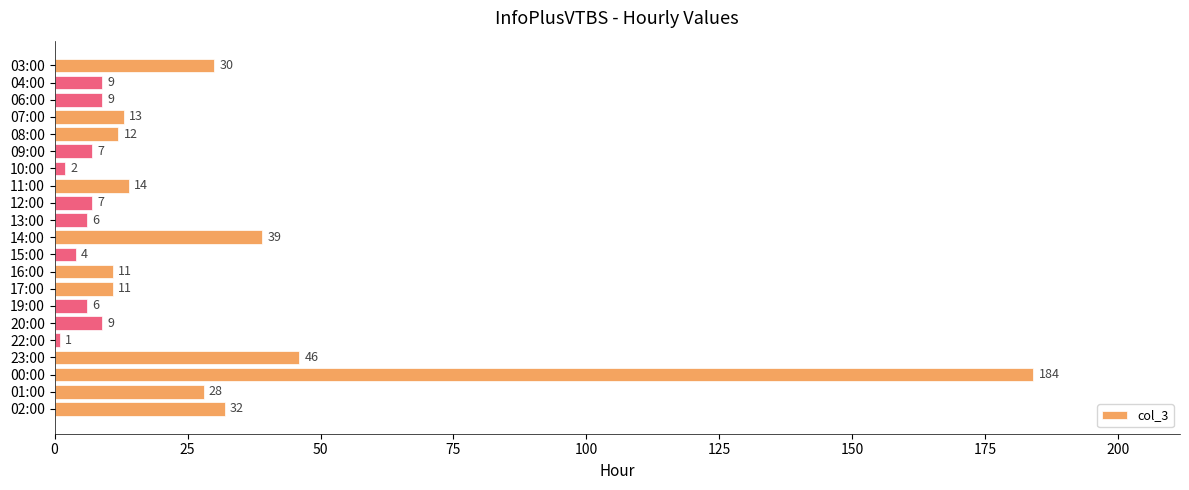

What is the greatest value displayed?

184